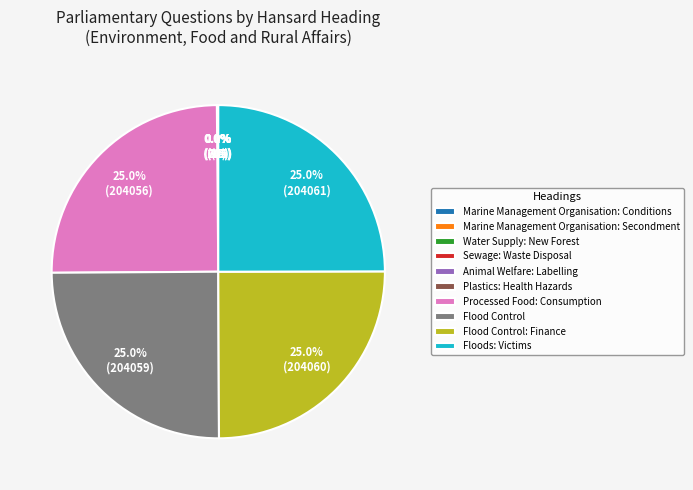

Is there a majority slice in this chart?

No